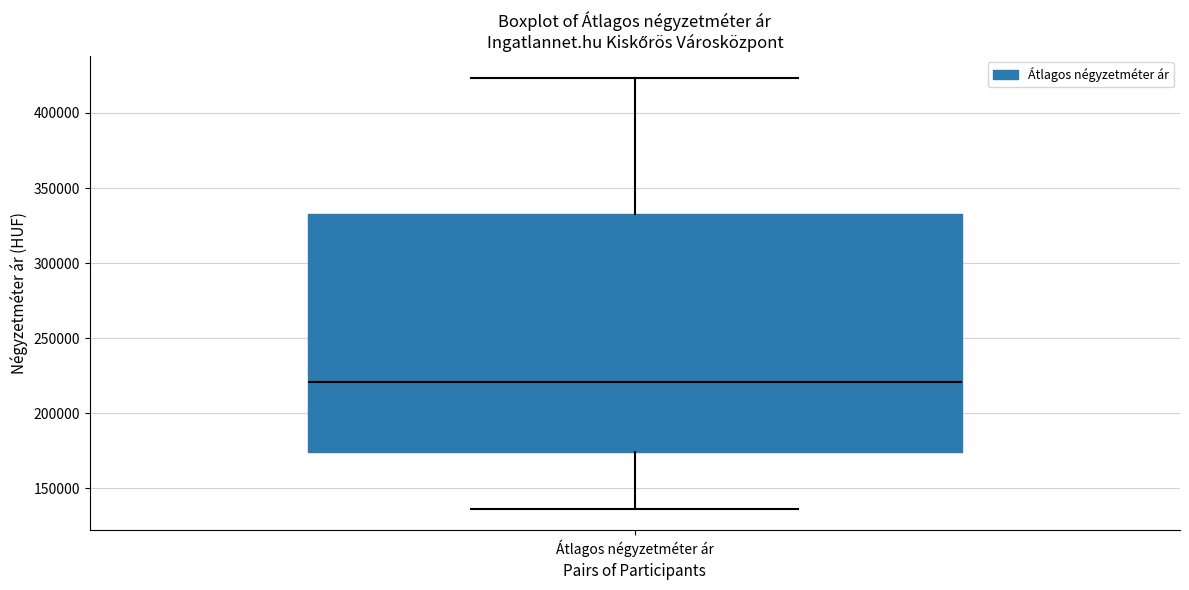

Read this box plot against the y-axis: the position of the median line, the range covered by the box, and the ends of both whiskers. The values are not printed on the chart, so give them approximately, as read against the axis.

median 220000, box 175000 to 335000, whiskers 135000 to 425000